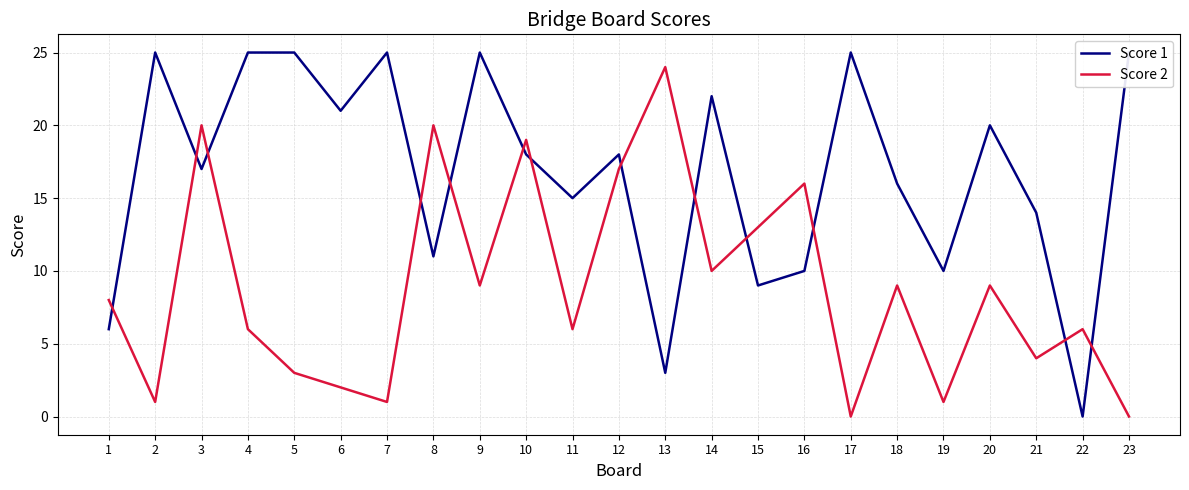

In Score 2, how many points are higher than both neighbors (excluding endpoints)?

8